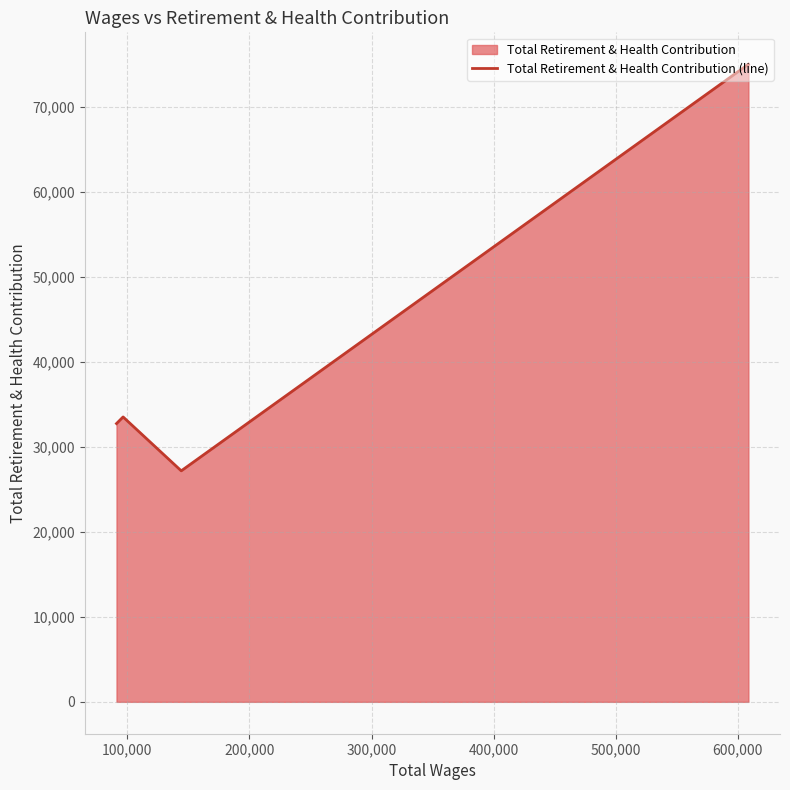

How many values are below 33510?

2